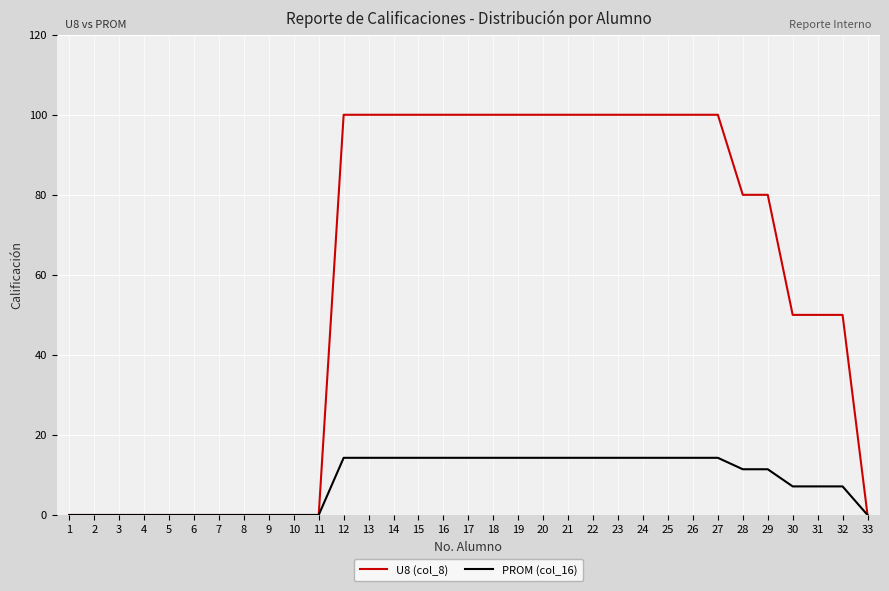

What is the sum of the PROM (col_16) values at 26 and 21?

28.6